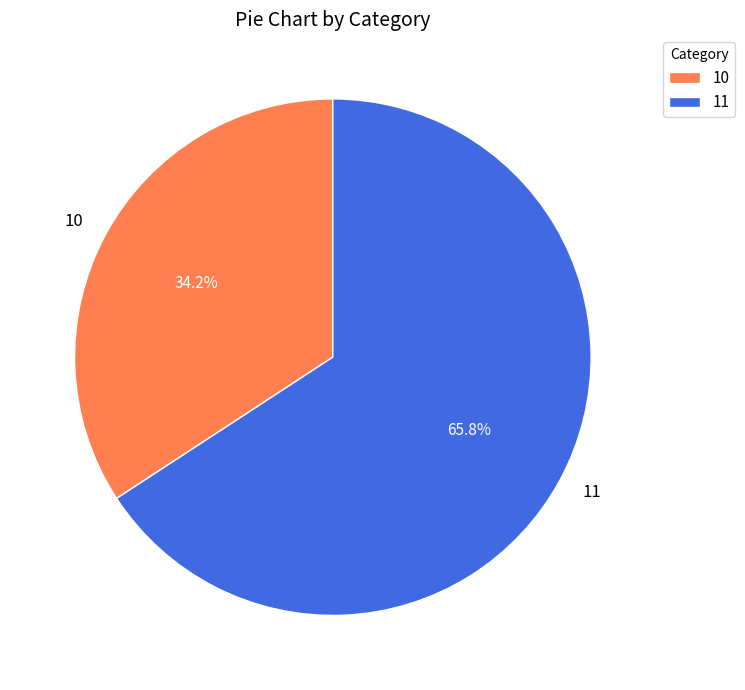

What is the majority slice?

11